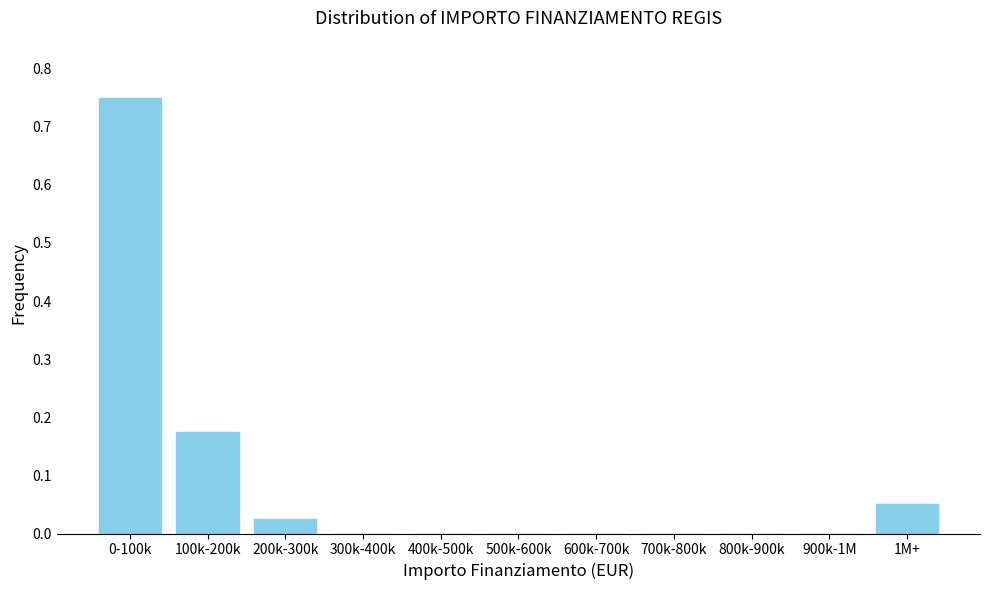

Which has a higher value, 1M+ or 500k-600k?

1M+